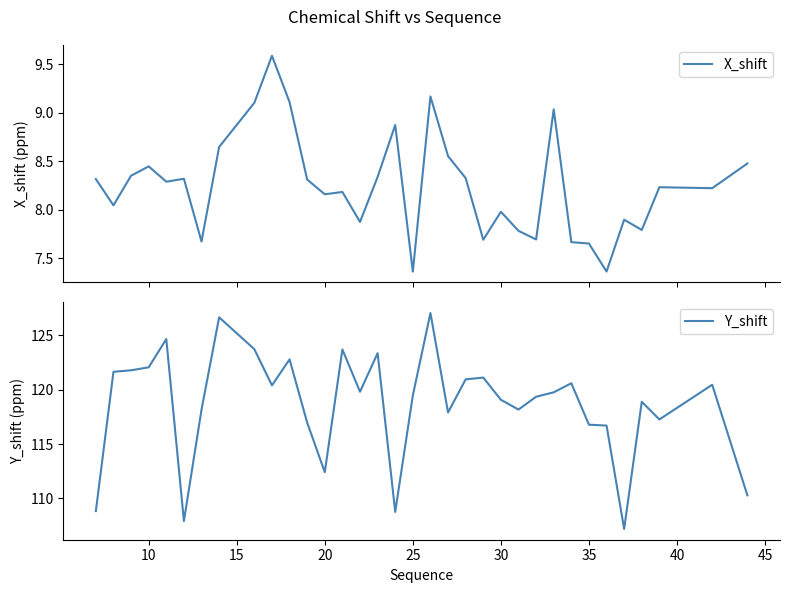

What is the highest value of the X_shift series?

9.6